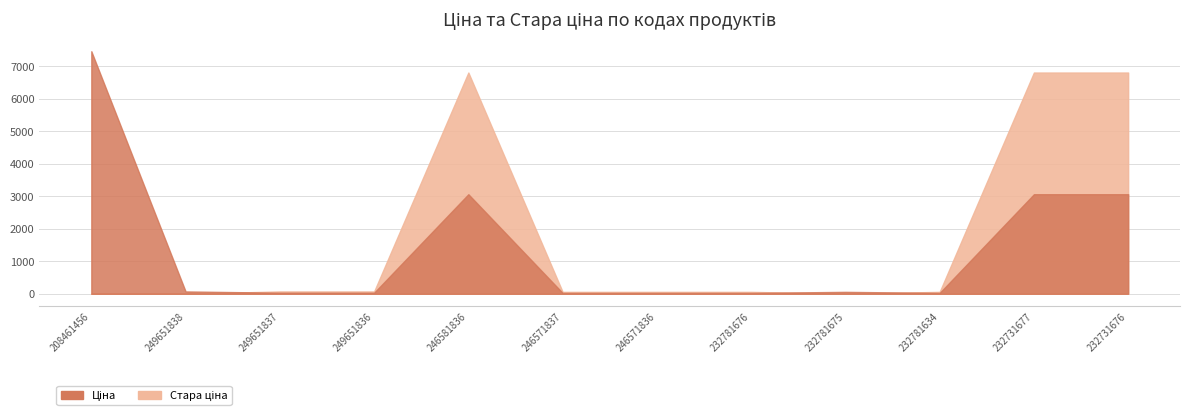

Reading left to right, list all the values displayed in this chart.

Ціна: 208461456=7453.8	249651838=72.0	249651837=32.4	249651836=32.4	246581836=3059.7	246571837=26.7	246571836=26.7	232781676=26.7	232781675=59.4	232781634=26.7	232731677=3059.7	232731676=3059.7
Стара ціна: 208461456=0.0	249651838=0.0	249651837=72.0	249651836=72.0	246581836=6799.2	246571837=59.4	246571836=59.4	232781676=59.4	232781675=0.0	232781634=59.4	232731677=6799.2	232731676=6799.2